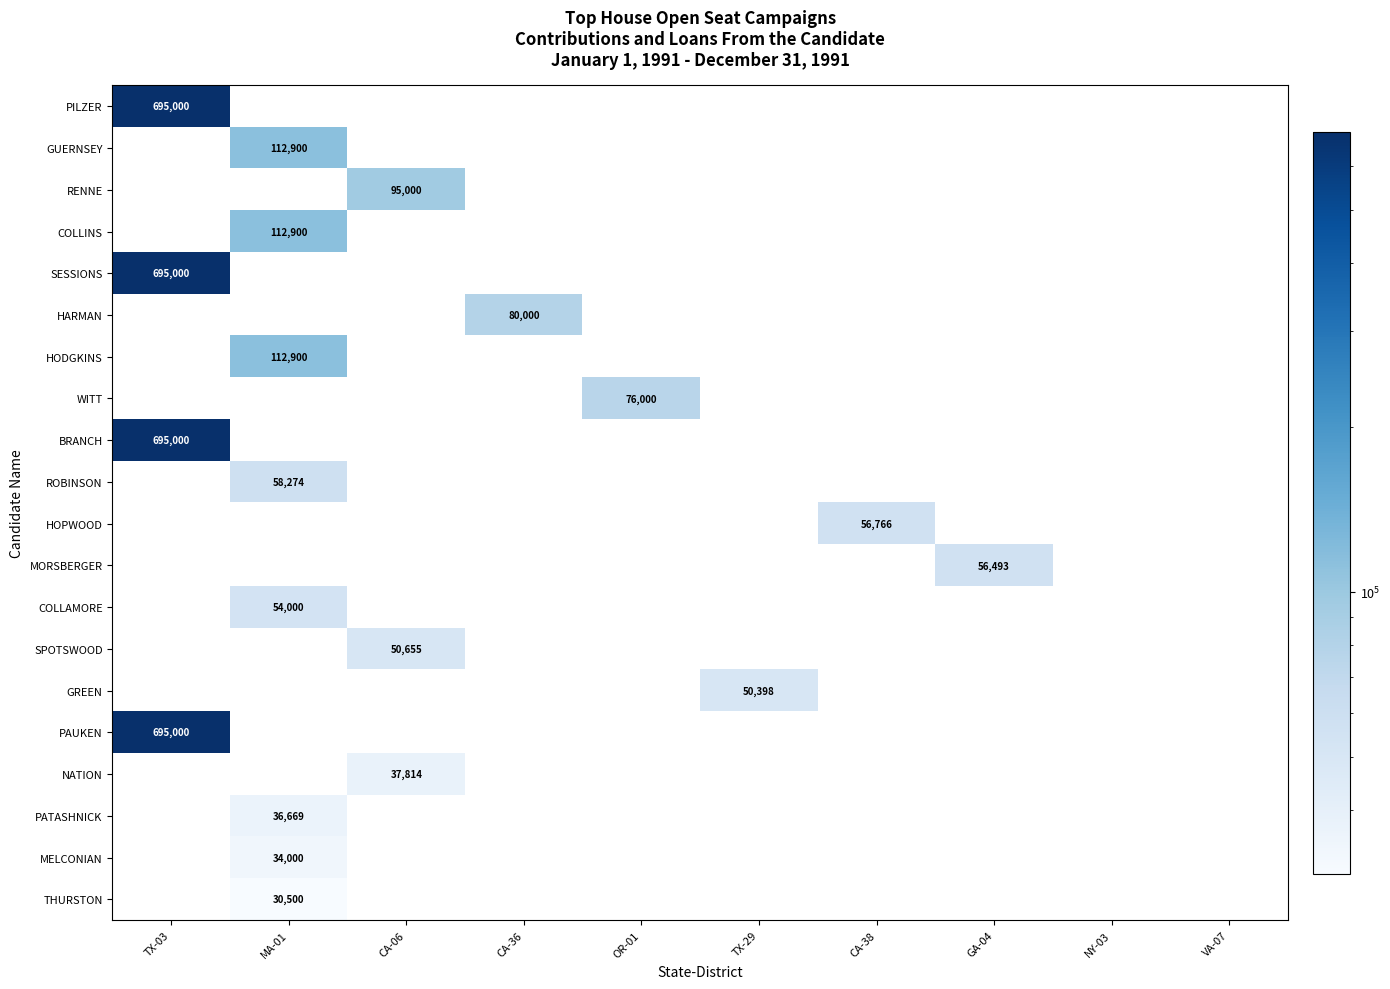

Is it true that ROBINSON equals 89429 at MA-01?

False